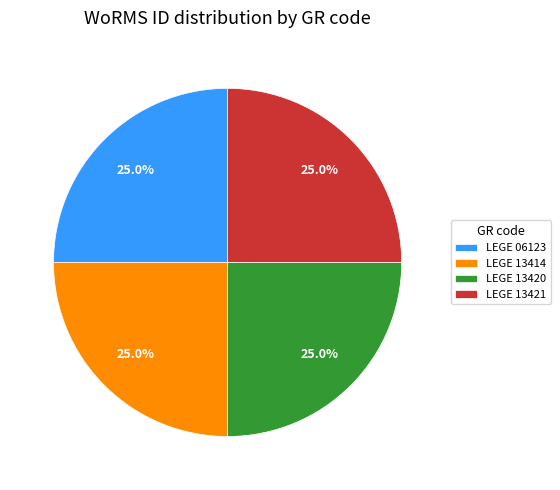

How many slices are in this pie chart?

4